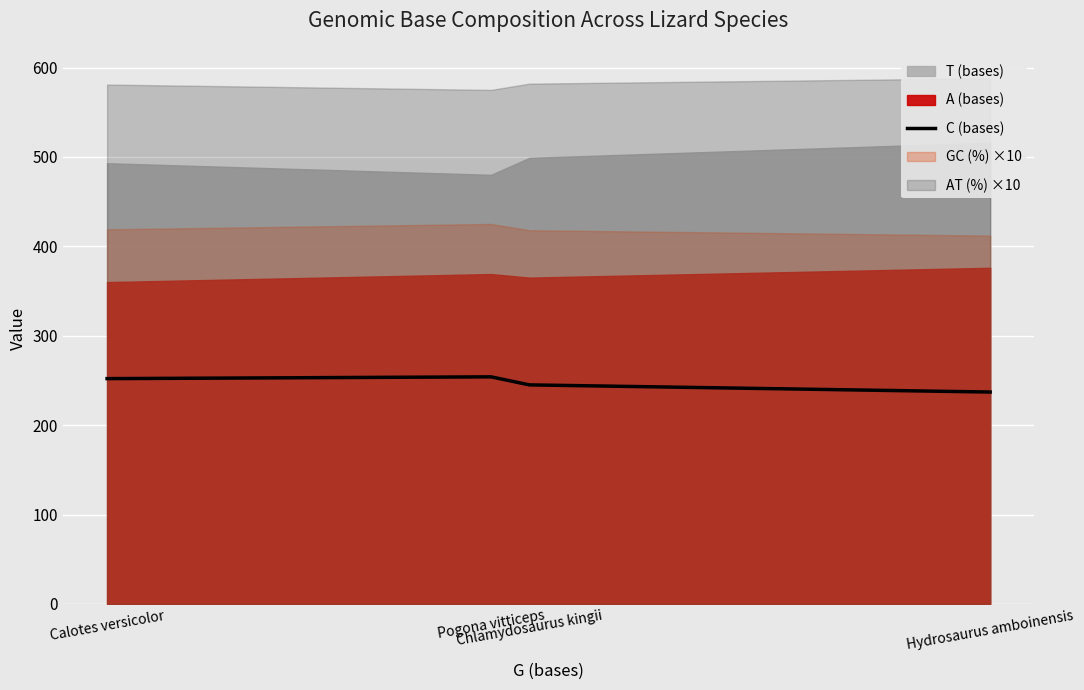

What value does the data have at Hydrosaurus amboinensis, to the nearest 5?

235